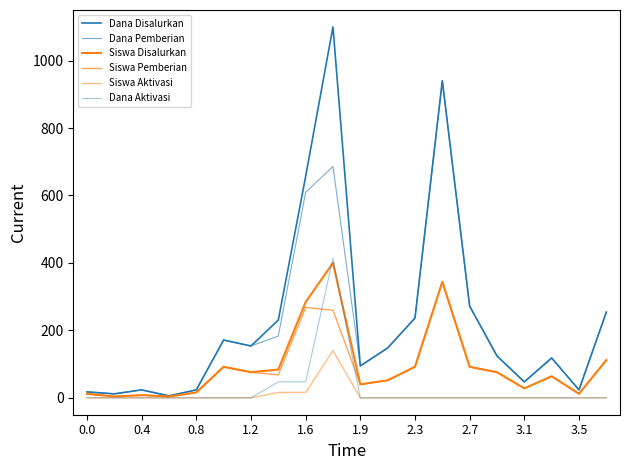

Does the chart have visible grid lines?

No